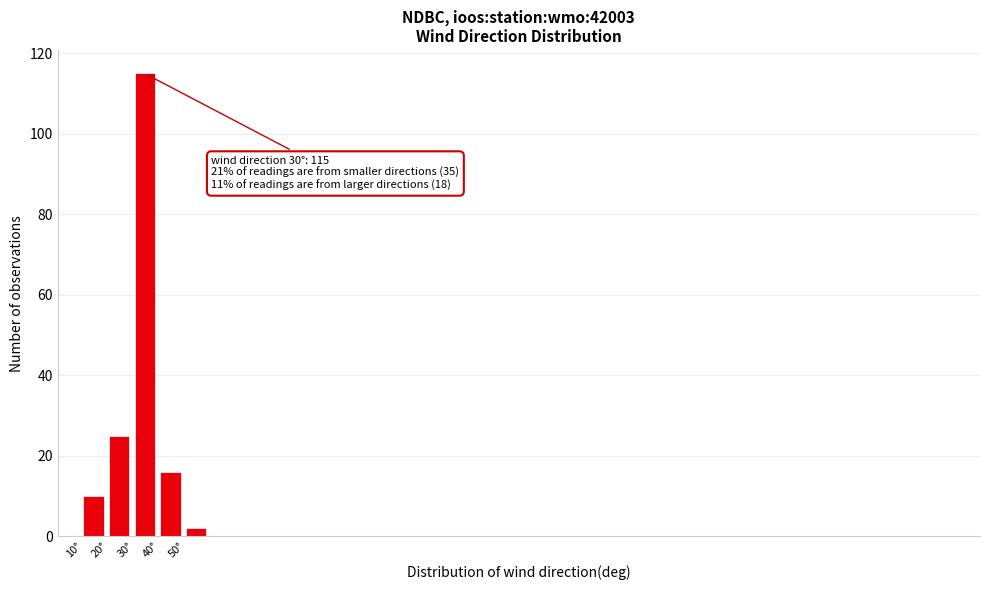

Reading left to right, transcribe all the data shown in this chart.

10	25	115	16	2